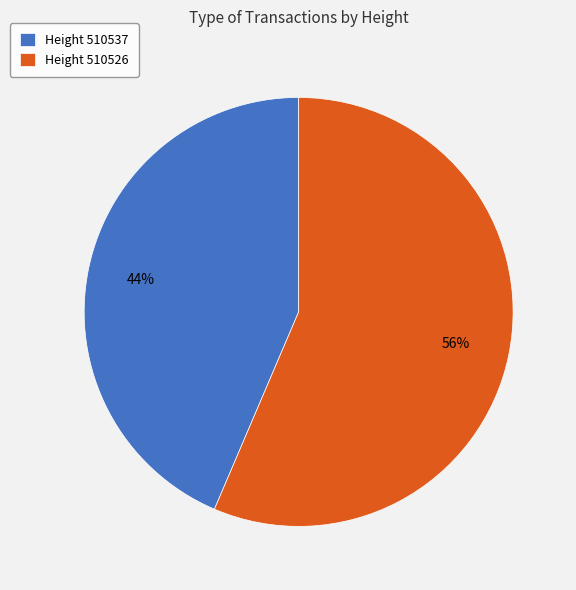

Is it true that Height 510526 is 56% of the pie?

True